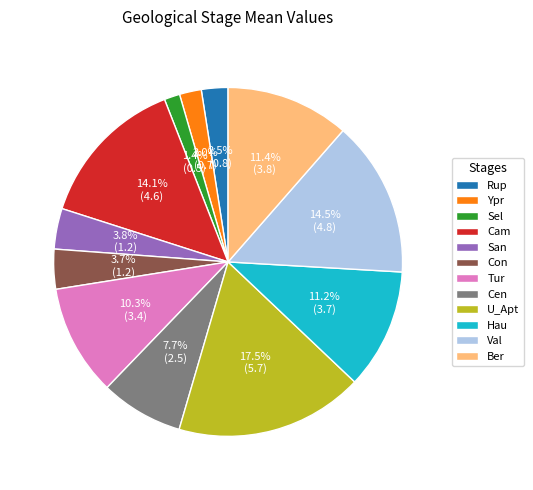

Does Val account for over 50% of the chart?

No